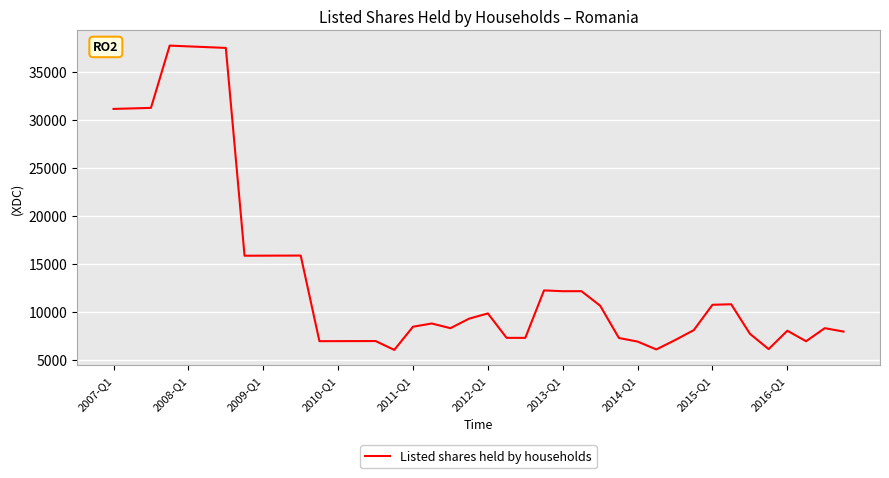

What is the maximum value shown in the chart?

37735.3